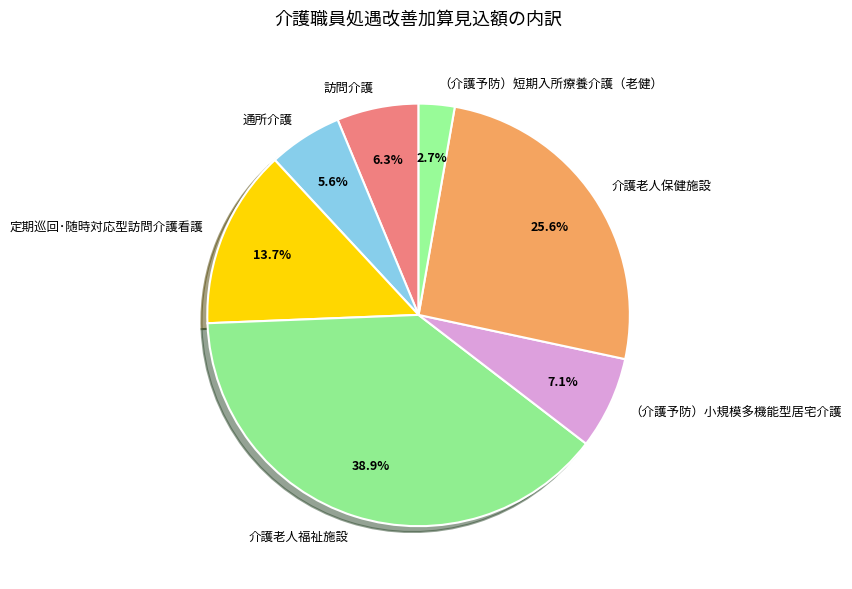

To the nearest percent, what is the difference between the （介護予防）短期入所療養介護（老健） and 訪問介護 slice percentages?

4%